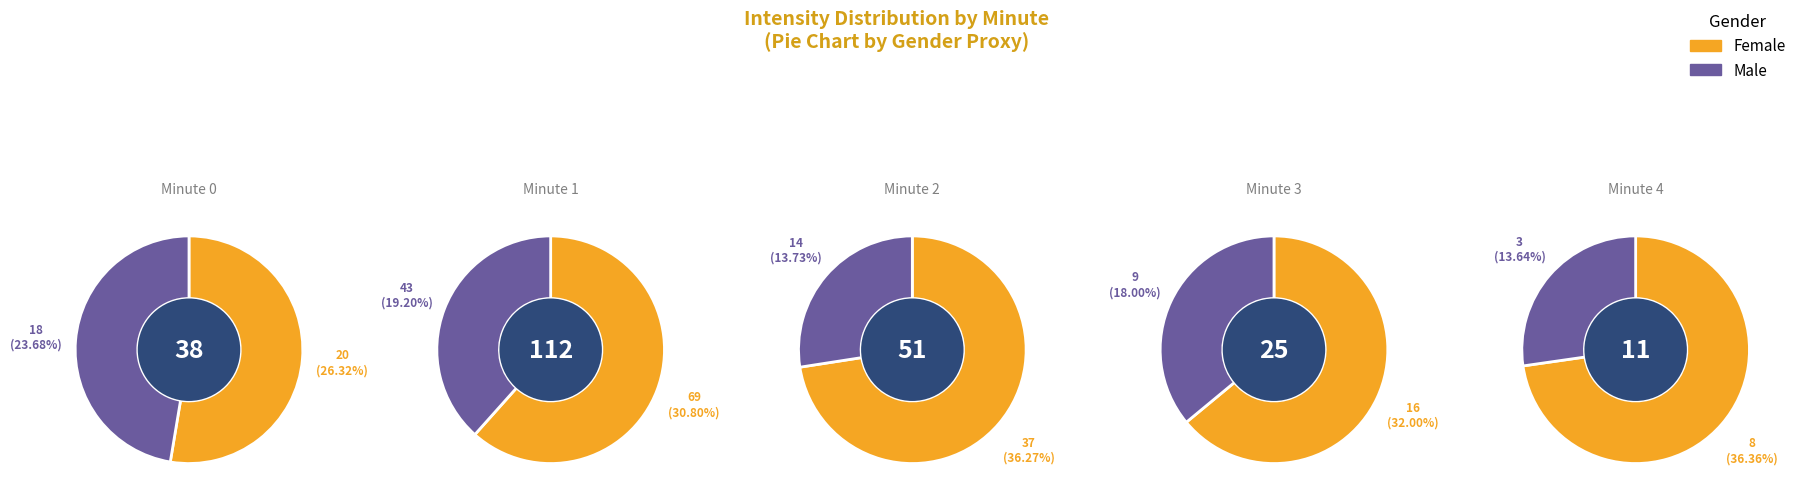

Between 4 and 3, which is larger?

3